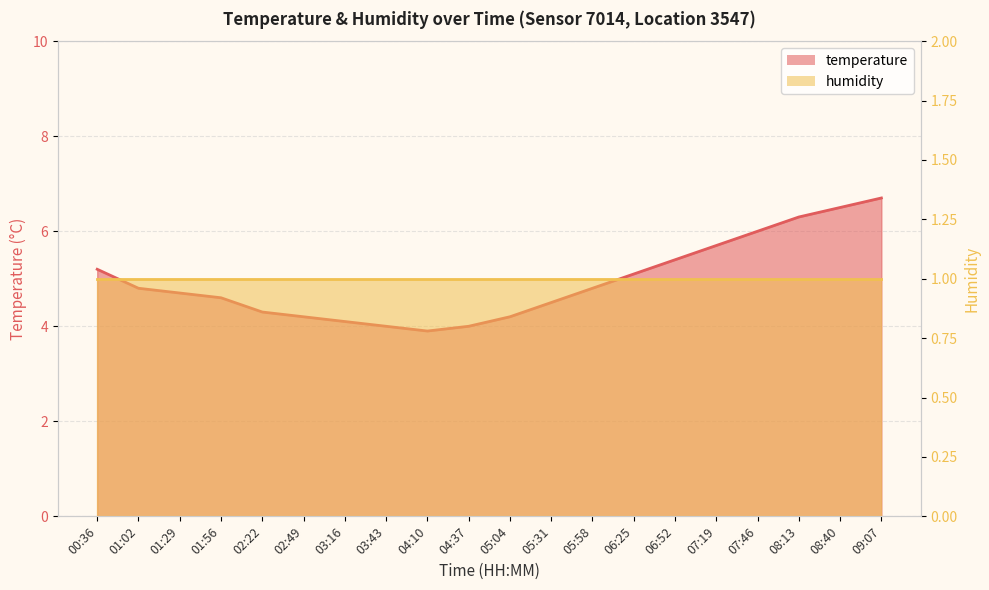

Reading left to right, list all the values displayed in this chart.

00:36=5.2	01:02=4.8	01:29=4.7	01:56=4.6	02:22=4.3	02:49=4.2	03:16=4.1	03:43=4.0	04:10=3.9	04:37=4.0	05:04=4.2	05:31=4.5	05:58=4.8	06:25=5.1	06:52=5.4	07:19=5.7	07:46=6.0	08:13=6.3	08:40=6.5	09:07=6.7